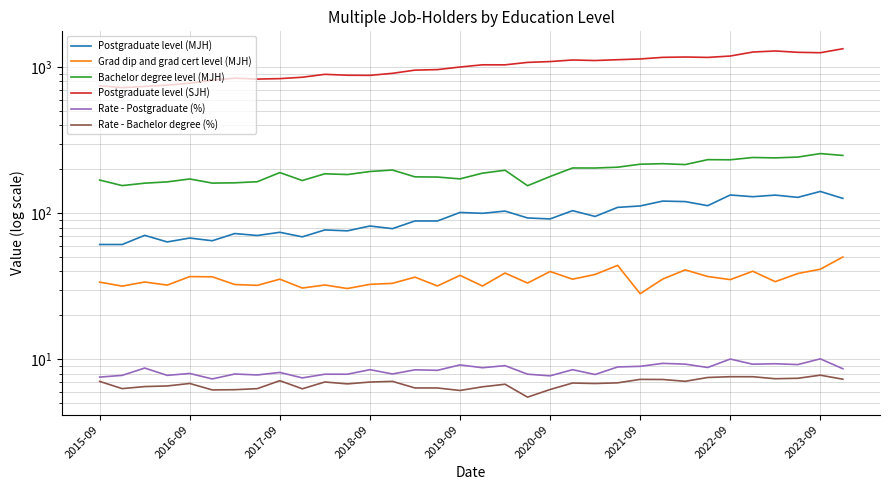

Rank the series at 25 from lowest to highest value.

Rate - Bachelor degree (%), Rate - Postgraduate (%), Grad dip and grad cert level (MJH), Postgraduate level (MJH), Bachelor degree level (MJH), Postgraduate level (SJH)